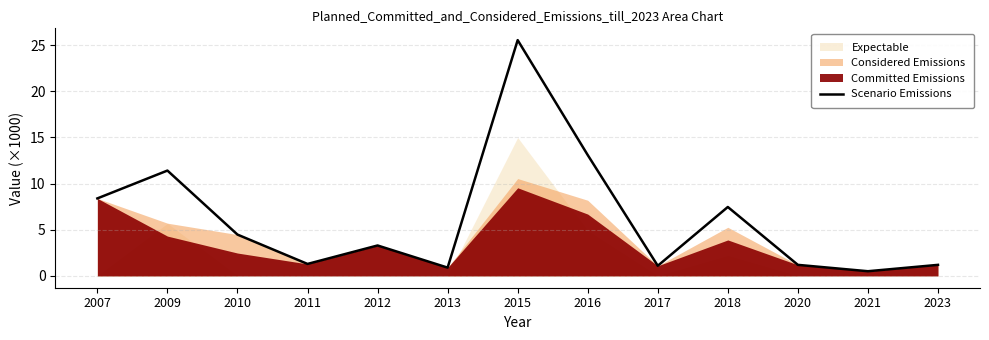

The value at 2007 is 2.6. True or false?

False